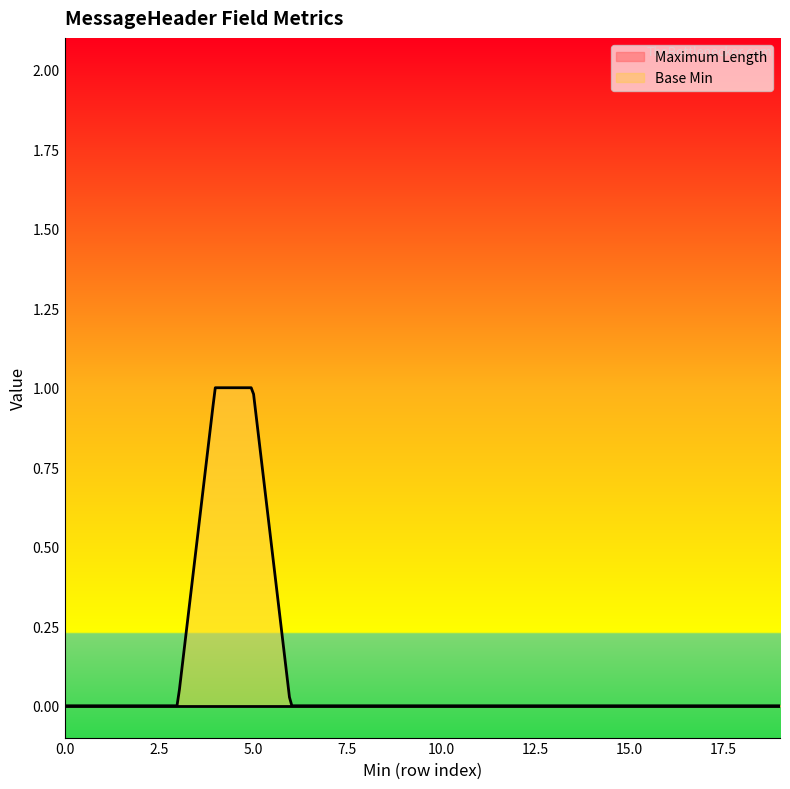

Rank the series by their average value, from highest to lowest.

Base Min, Maximum Length